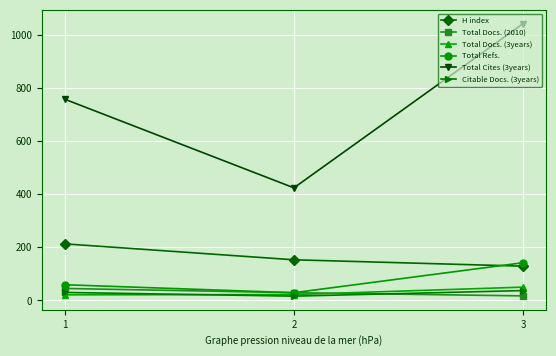

What is the maximum value shown in the chart?

1043